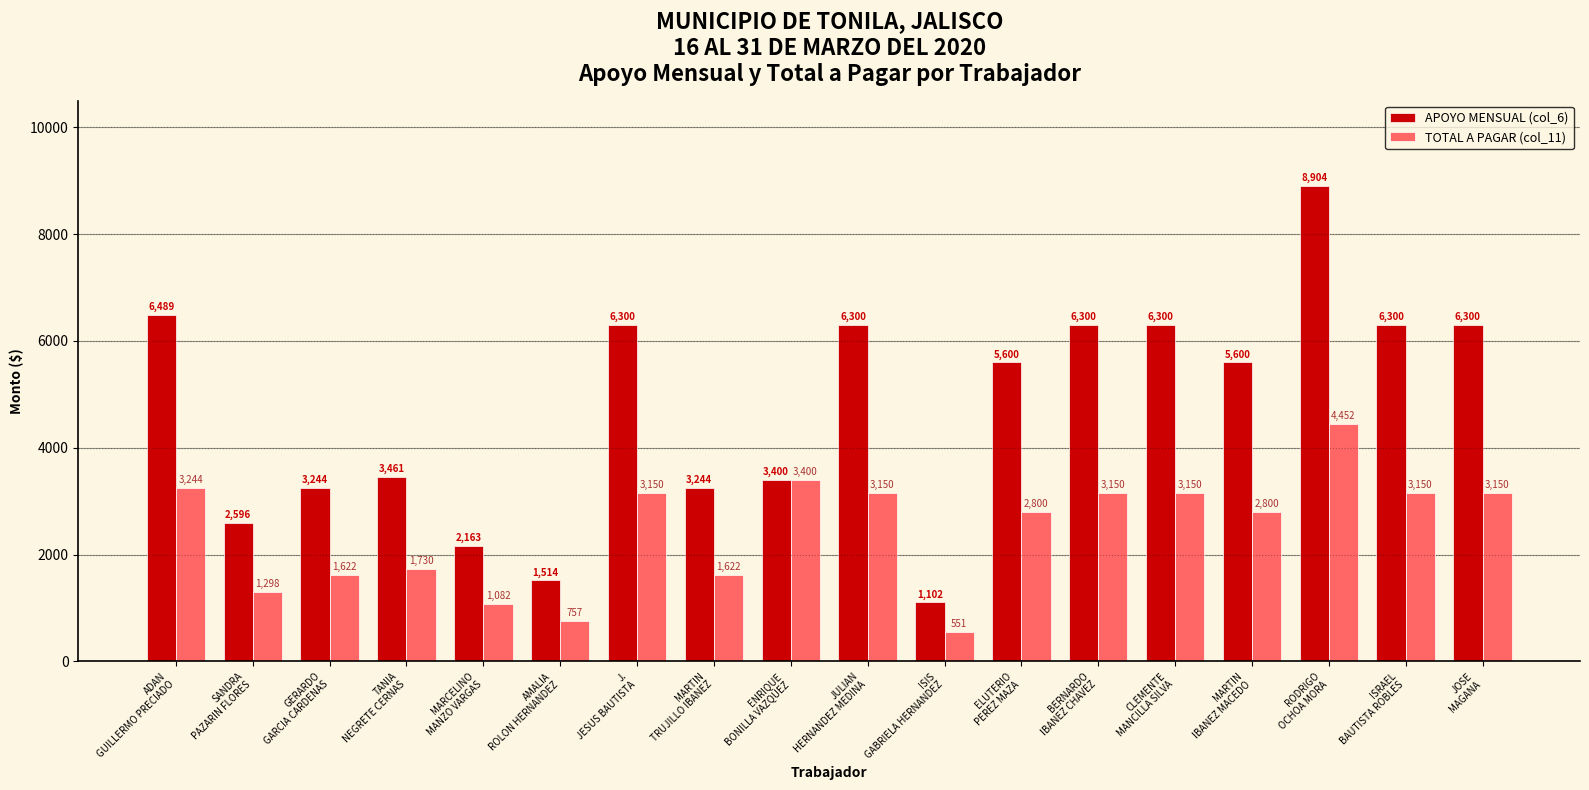

What is the label of the 2nd bar from the left?

SANDRA
PAZARIN FLORES